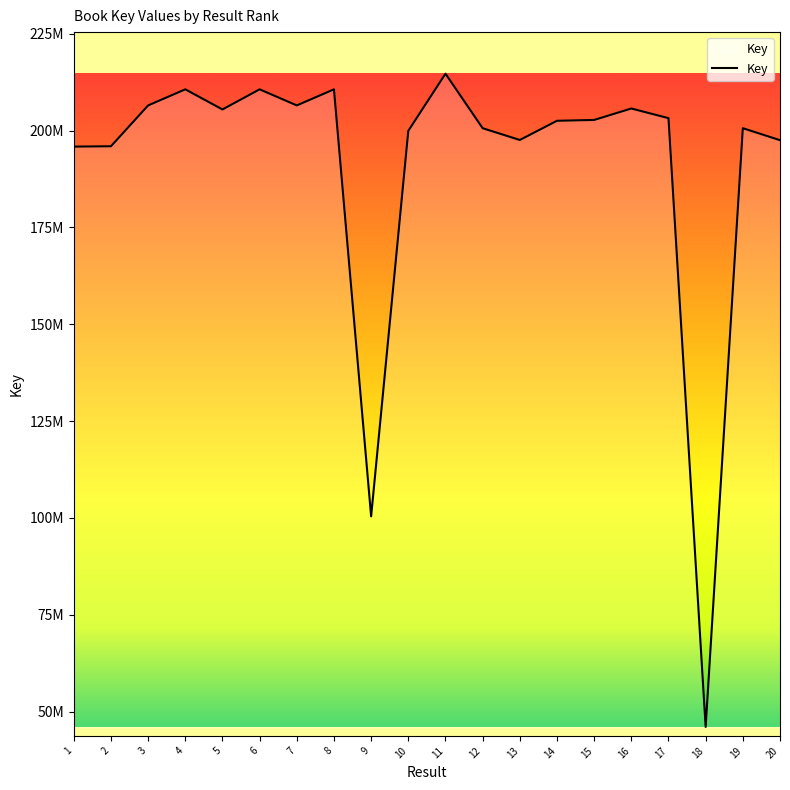

Reading left to right, what are all the values shown in this chart?

1=195865413	2=195953934	3=206495493	4=210655000	5=205456148	6=210654959	7=206496393	8=210655041	9=100402922	10=199931145	11=214691917	12=200614032	13=197579120	14=202532057	15=202747907	16=205703535	17=203211730	18=46031437	19=200618832	20=197523174